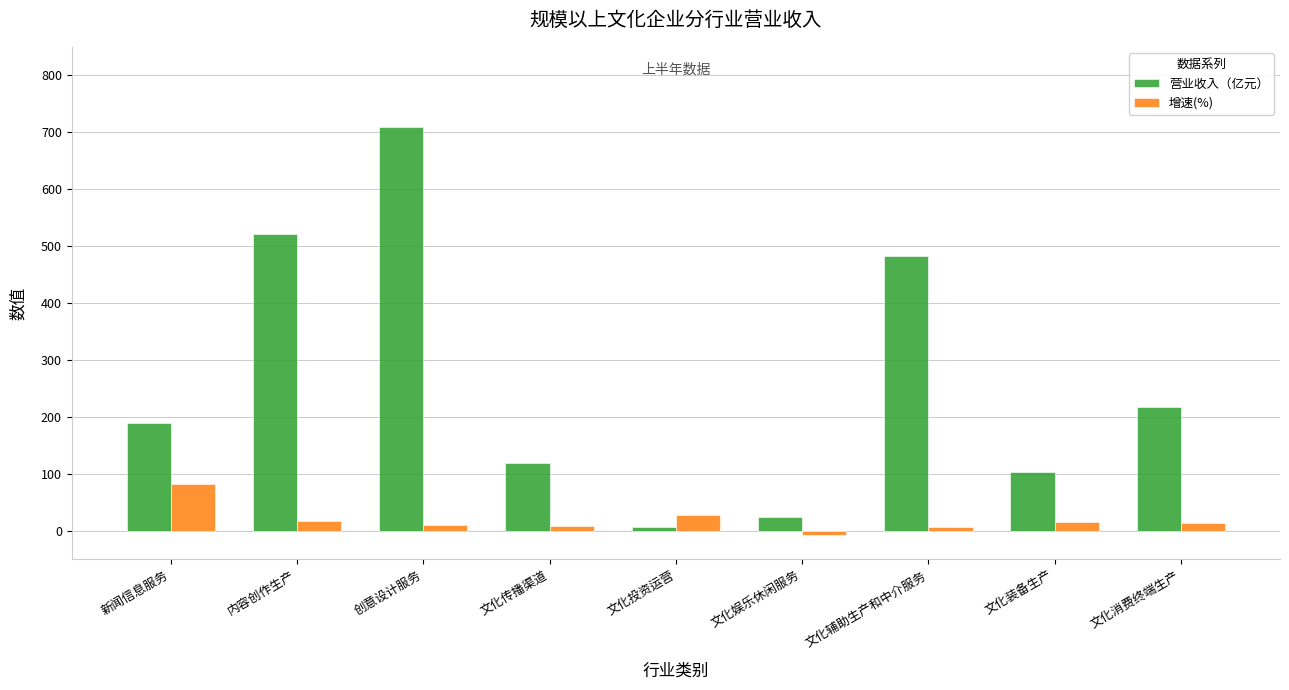

What is the average value of the 营业收入（亿元） series?

263.9